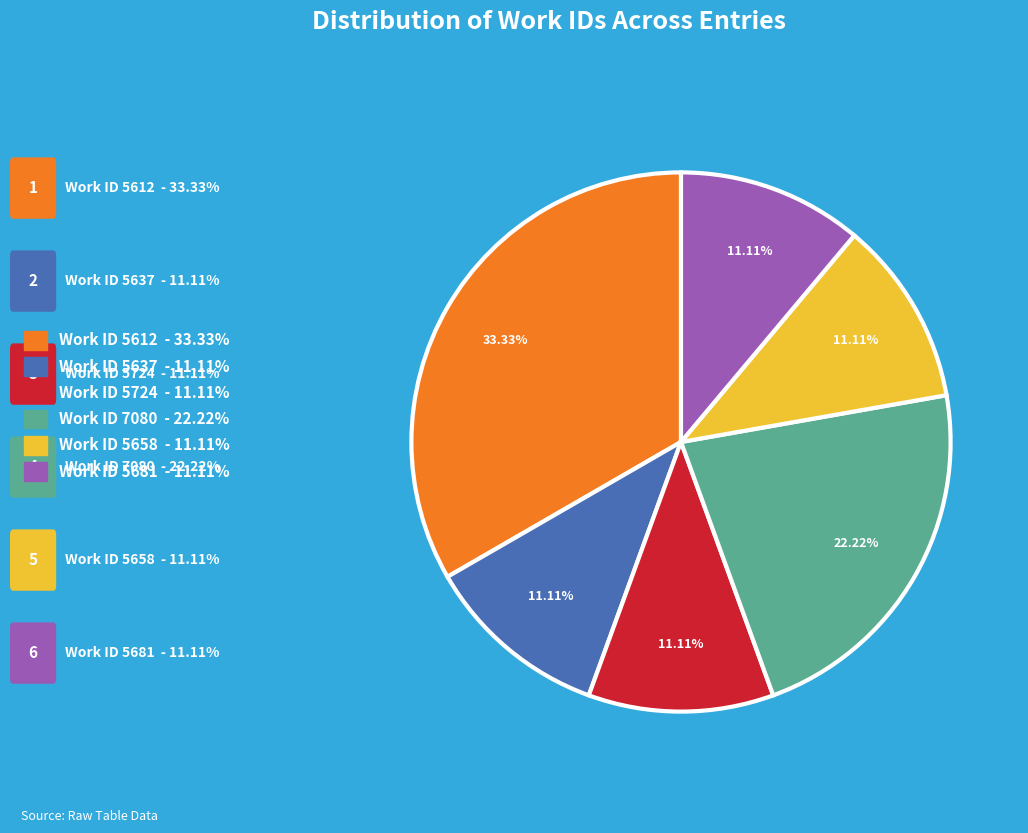

Is there any slice that represents more than half of the pie?

No